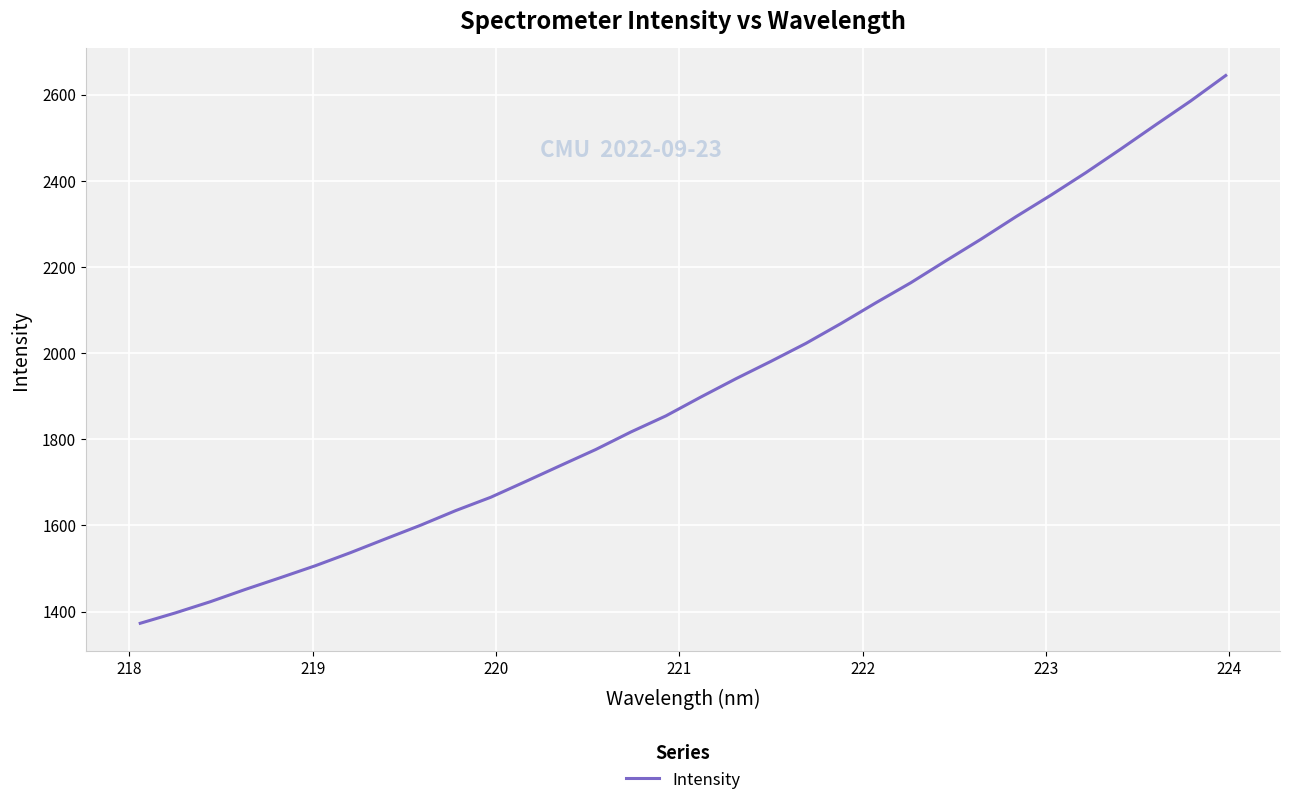

Does the chart display data point markers on the line(s)?

No